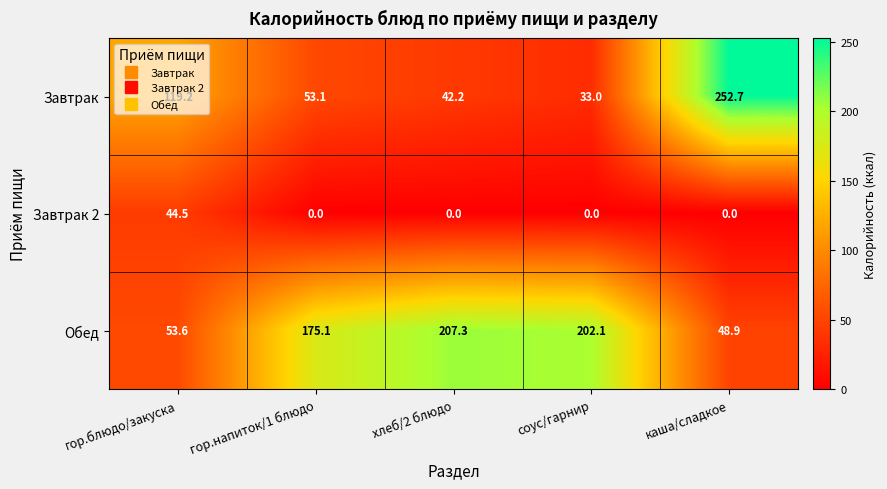

What is the maximum value for Обед?

207.3